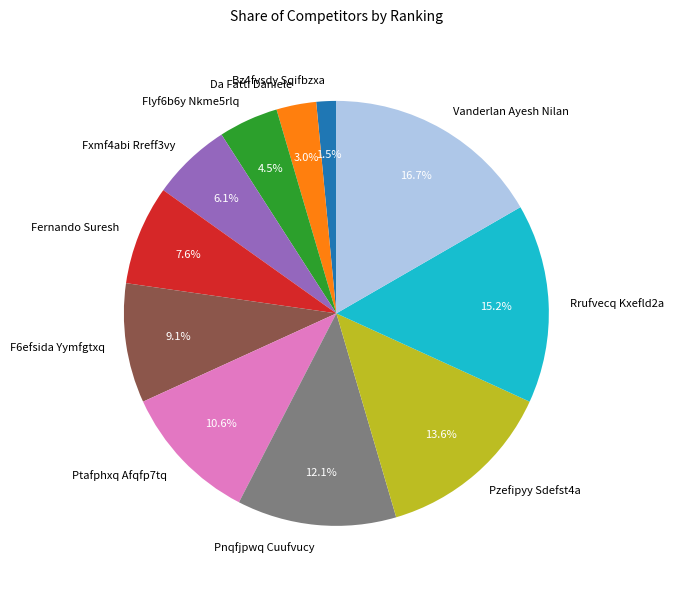

To the nearest percent, what is the combined percentage of Fernando Suresh and Pnqfjpwq Cuufvucy?

20%